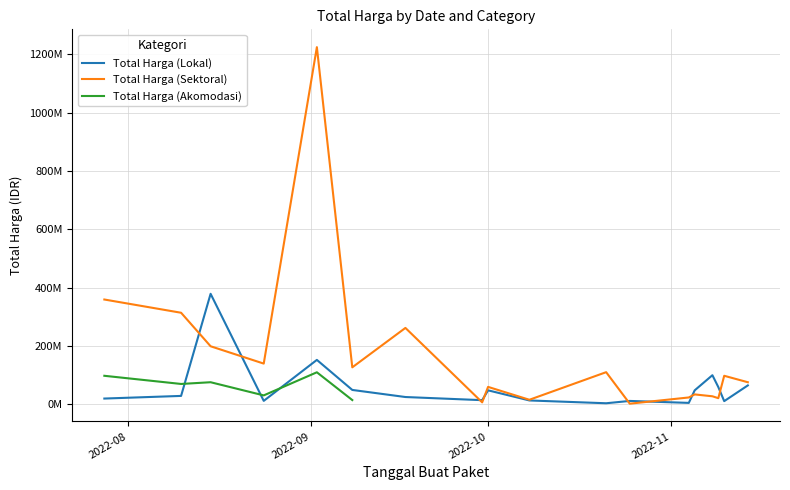

What is the label of the 4th point from the left?

2022-08-24